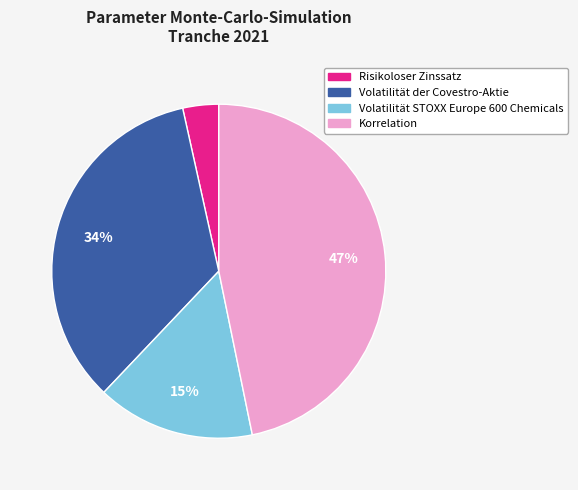

How many slices are in this pie chart?

4